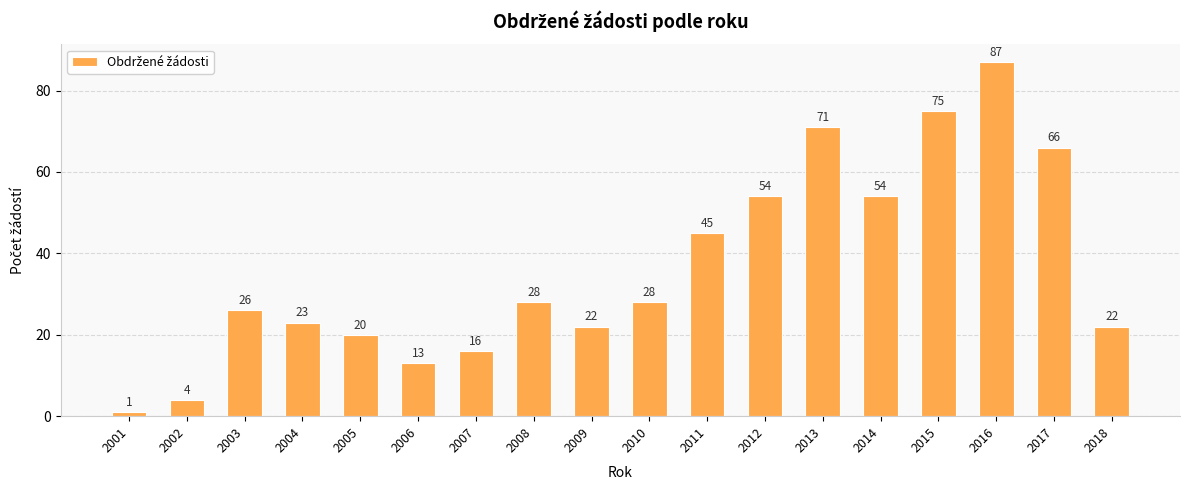

Reading left to right, list all the values displayed in this chart.

1	4	26	23	20	13	16	28	22	28	45	54	71	54	75	87	66	22